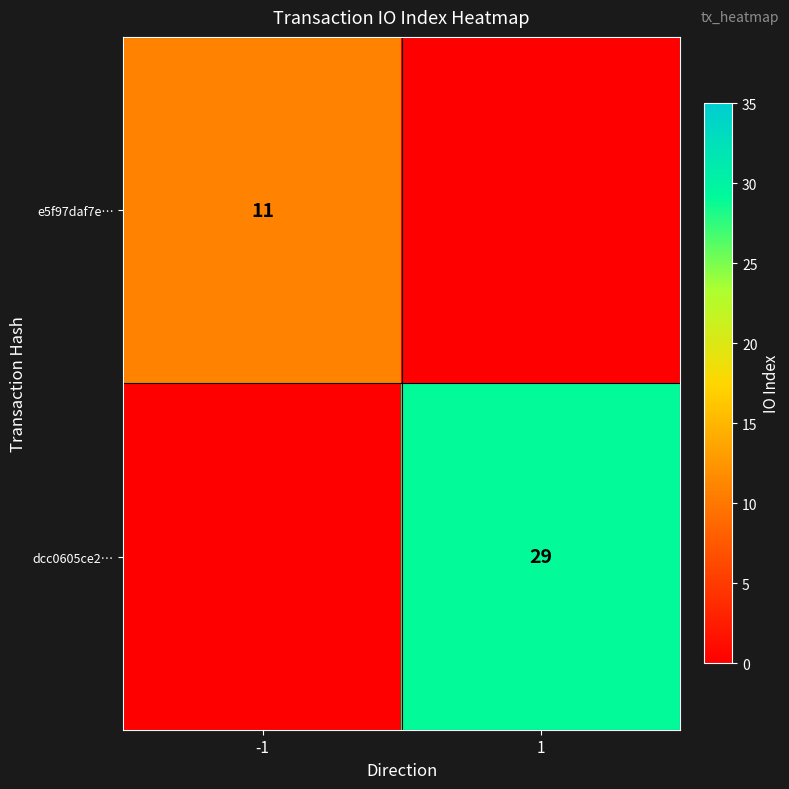

Is the value of e5f97daf7e… at -1 greater than the value of dcc0605ce2… at 1?

No